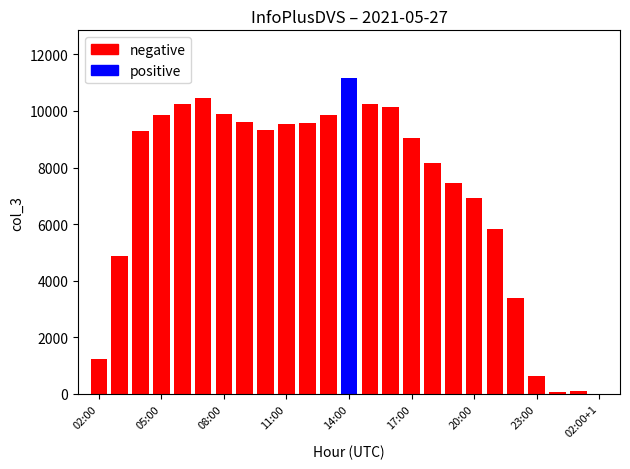

What is the ratio of the value at 15:00 to the value at 06:00?

1.0